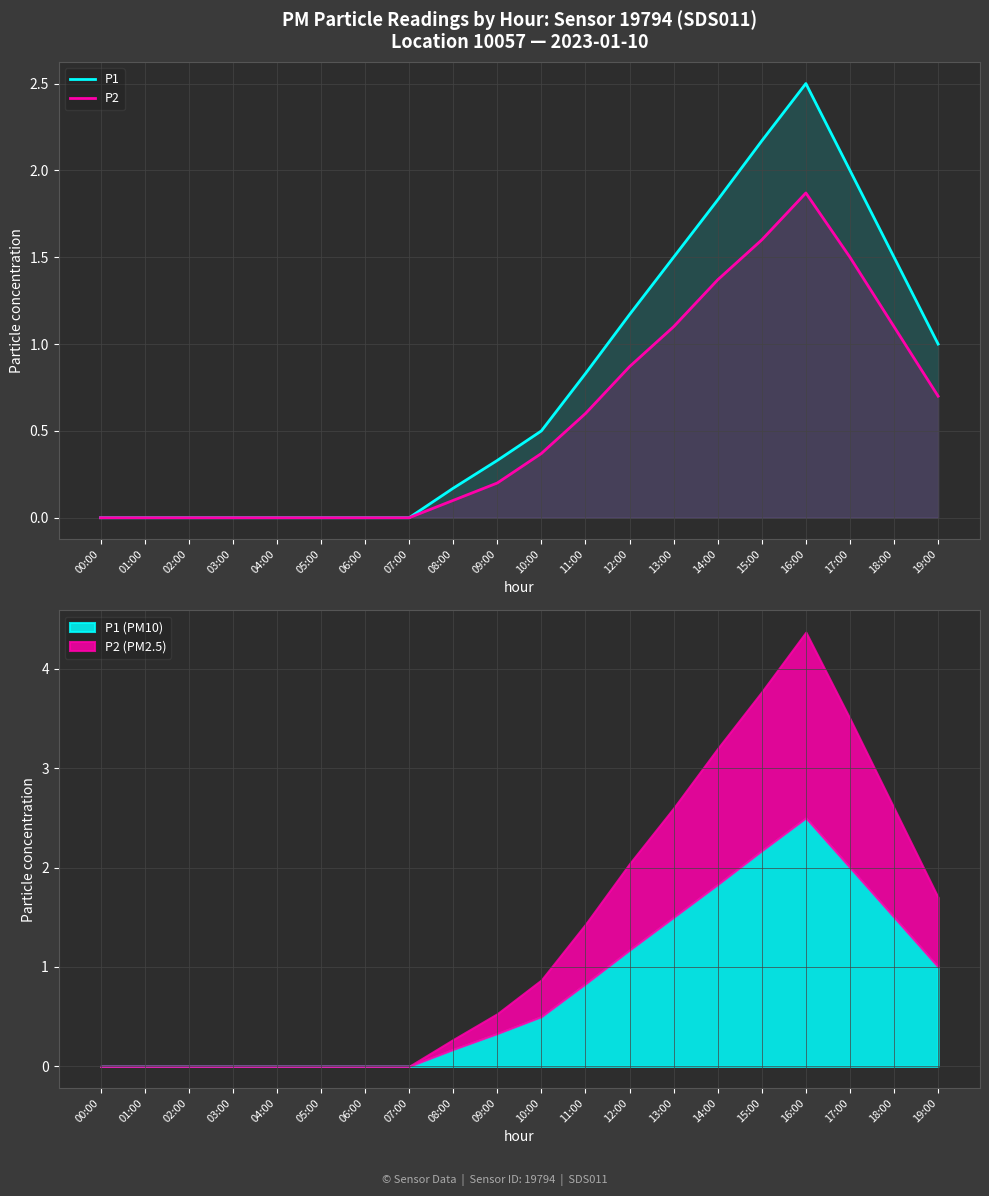

At how many categories does at least one series exceed 1?

7